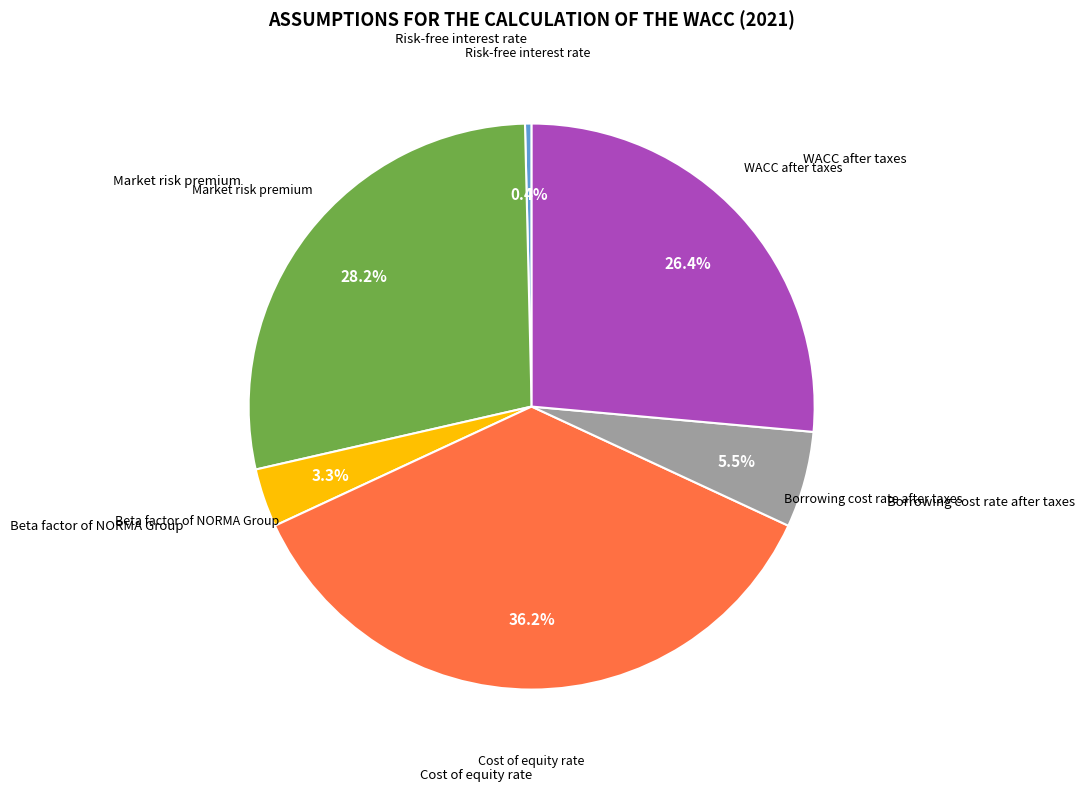

Does Borrowing cost rate after taxes account for over 50% of the chart?

No